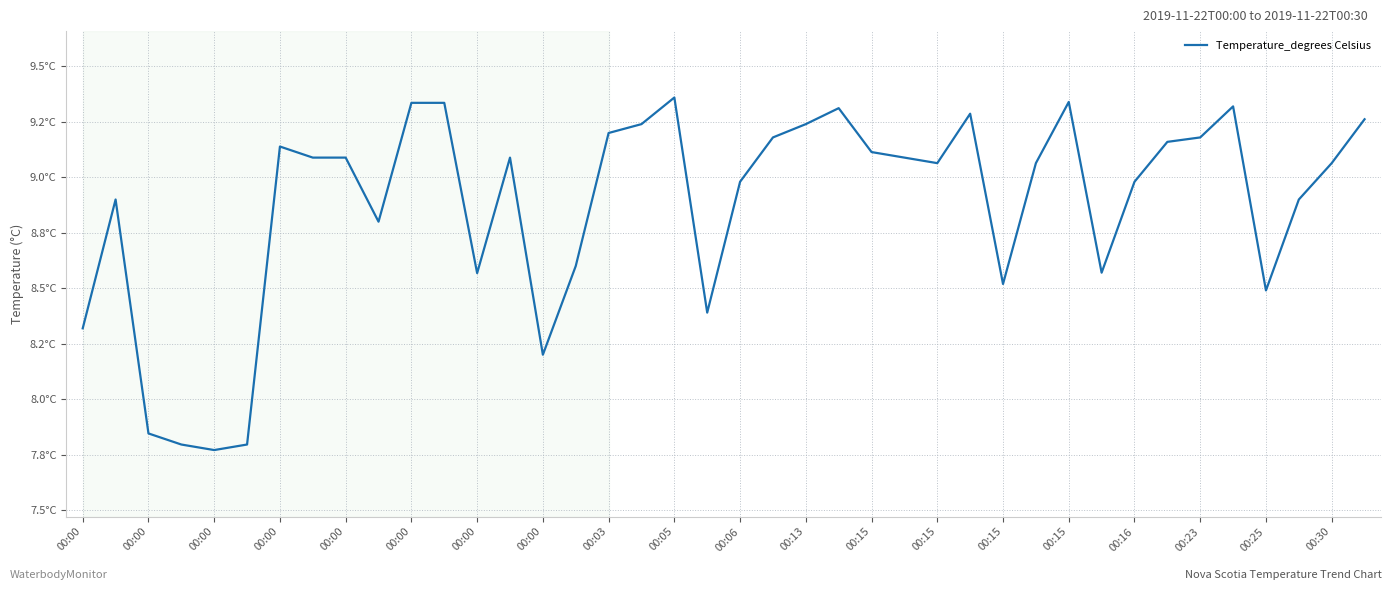

At which category does the chart reach its minimum across all series?

00:00